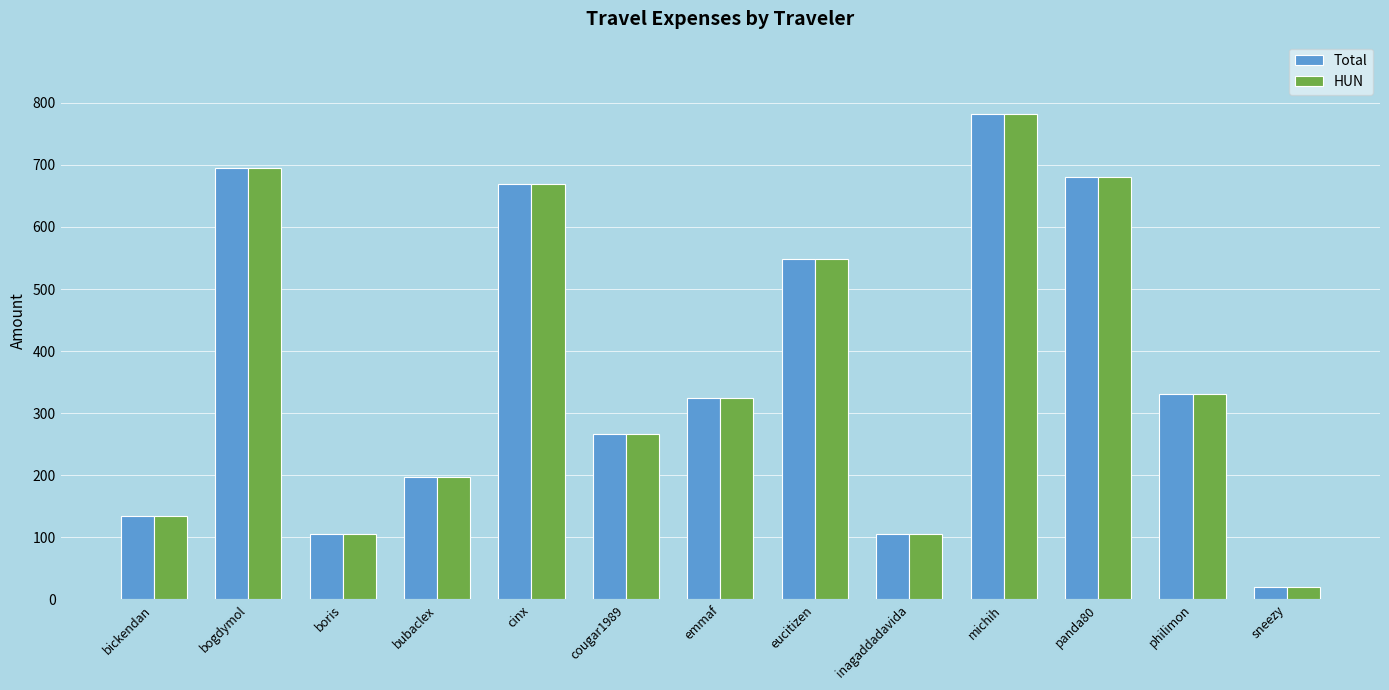

What value does the Total series have at eucitizen?

547.6